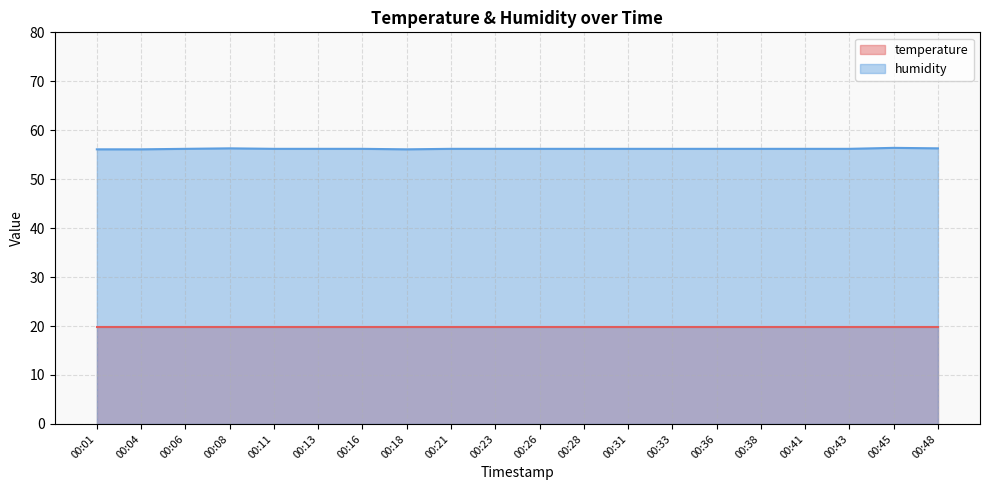

Where is the first local maximum?

00:08